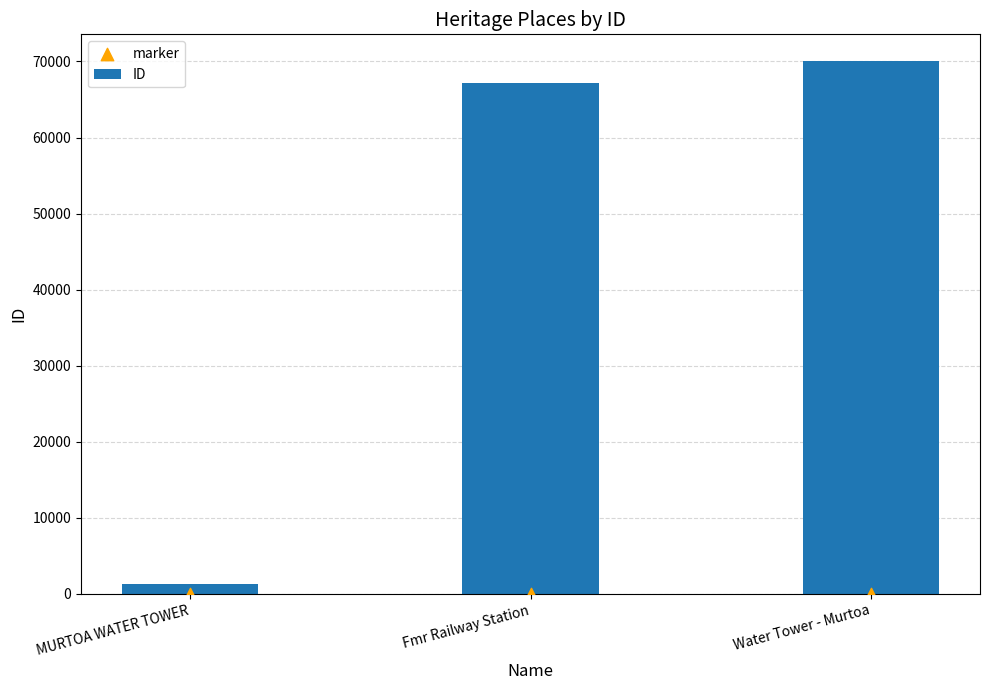

At which category is the sum across all series the highest?

Water Tower - Murtoa